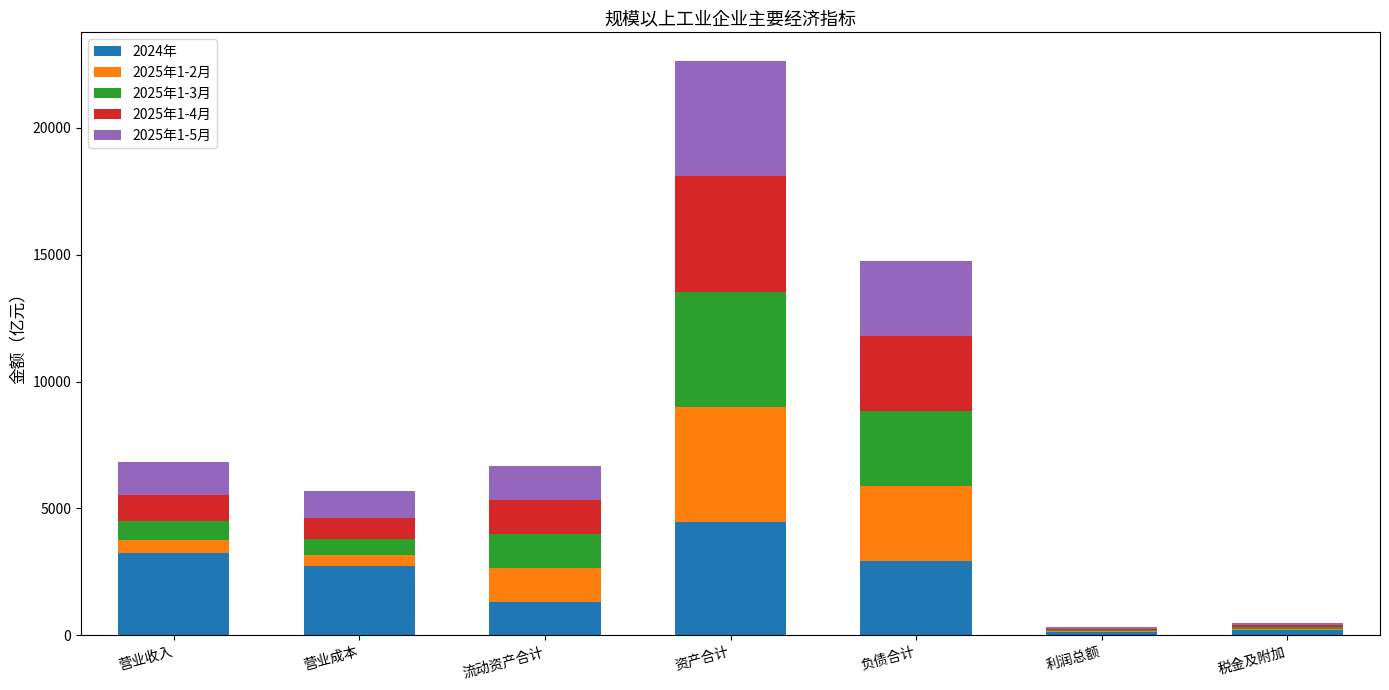

At which label does 2024年 reach its peak?

资产合计